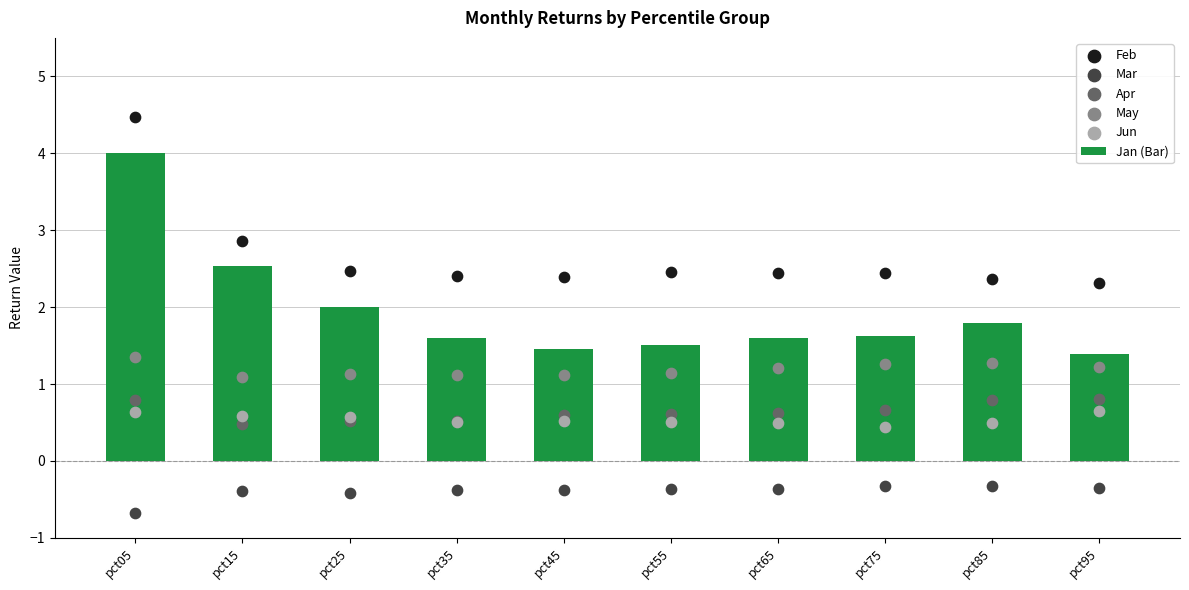

At which category is the sum across all series the highest?

pct05